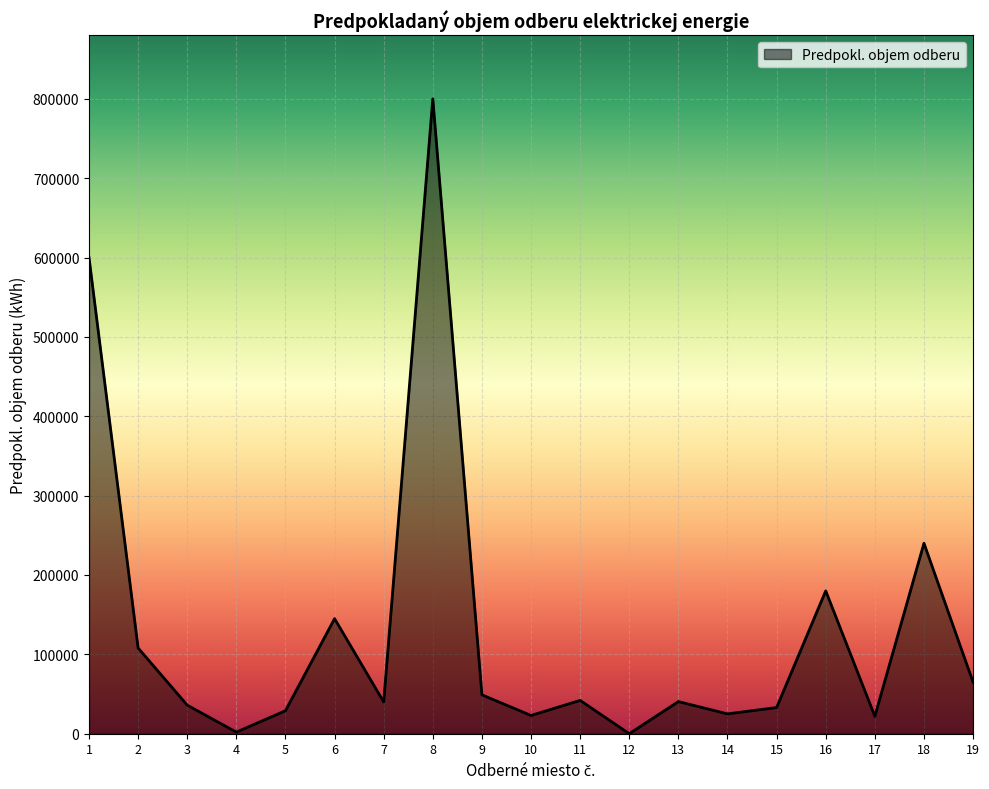

What is the sum of all values?

2479510